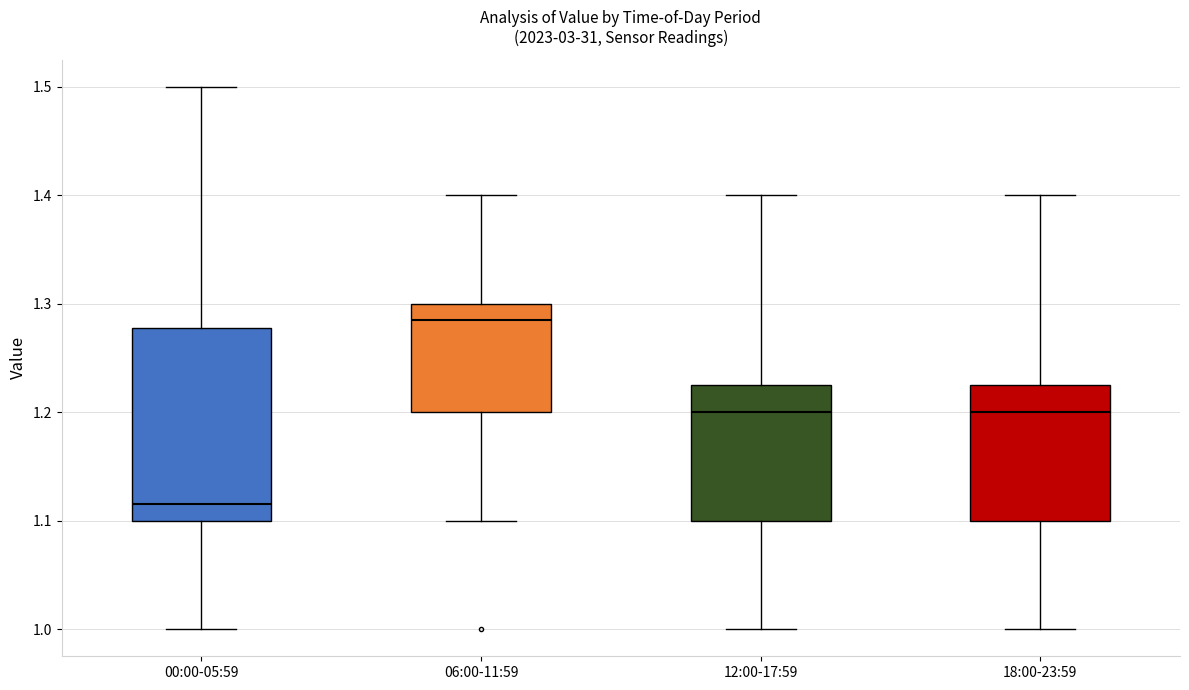

Which box has the highest median line?

06:00-11:59